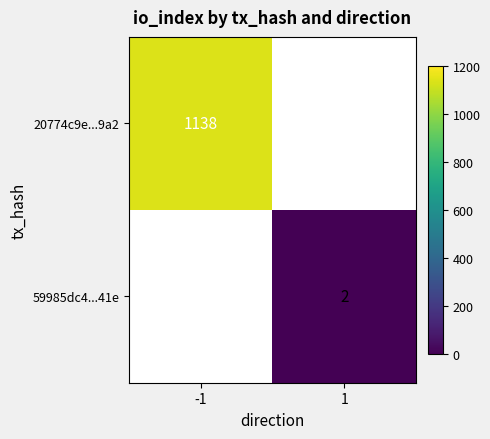

Is it true that 20774c9e...9a2 equals 547 at -1?

False